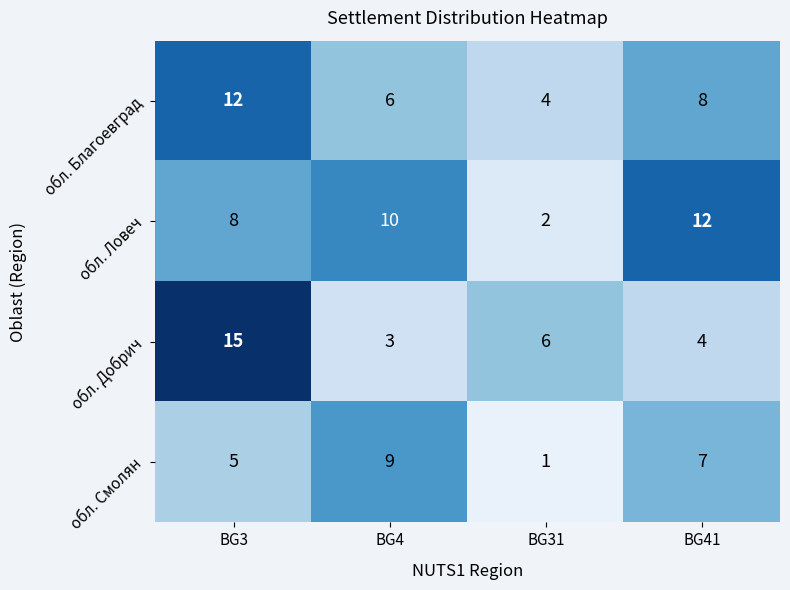

What is the average value of the обл. Смолян series?

6